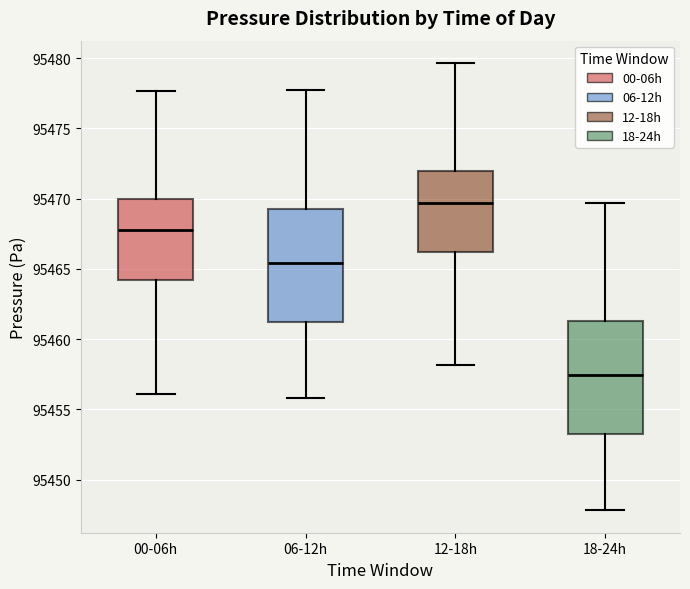

Where does the upper whisker of the box for 06-12h end on the y-axis? The values are not printed on the chart, so give them approximately, as read against the axis.

95477.5